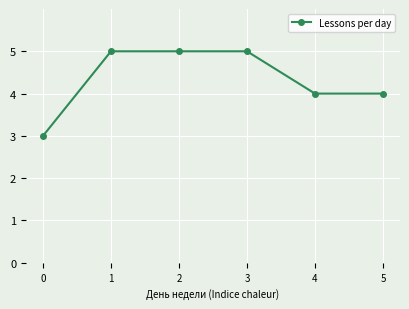

What is the value of the 2nd point from the left?

5